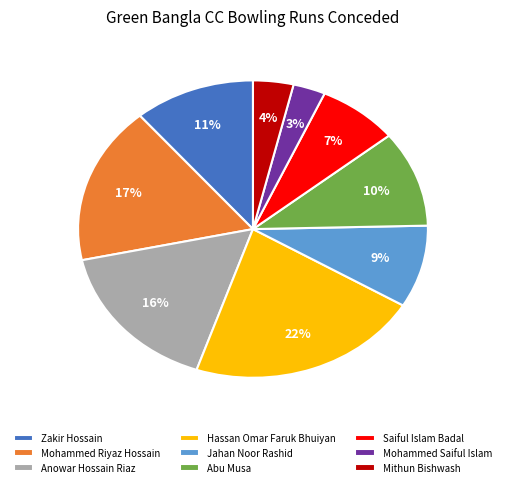

The Abu Musa slice represents 1% of the pie. True or false?

False